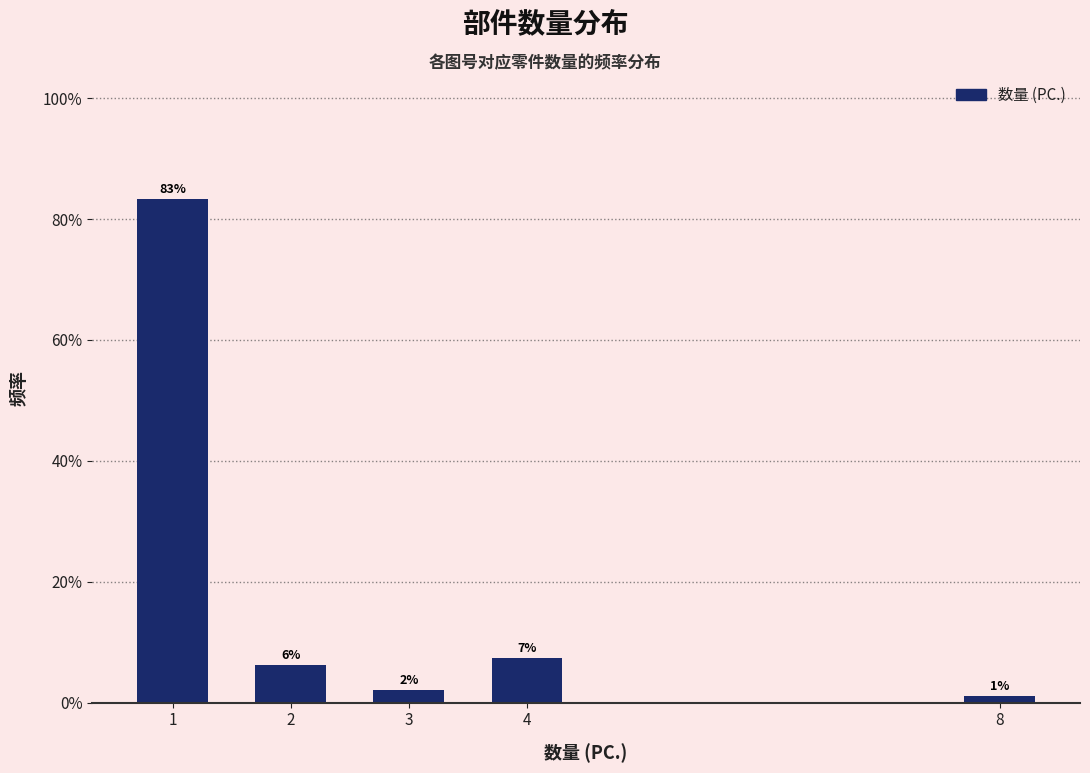

Does the chart contain any negative values?

No